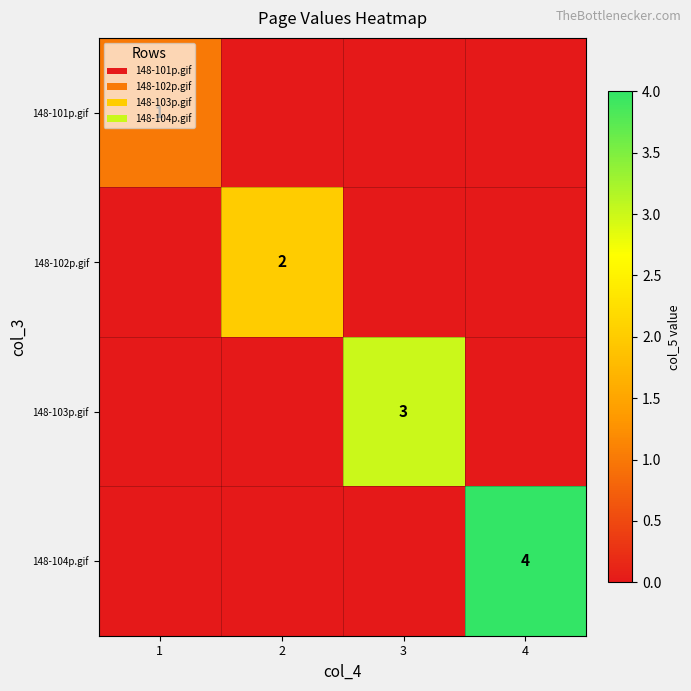

True or false: 148-104p.gif has a value of 4 at 4.

True